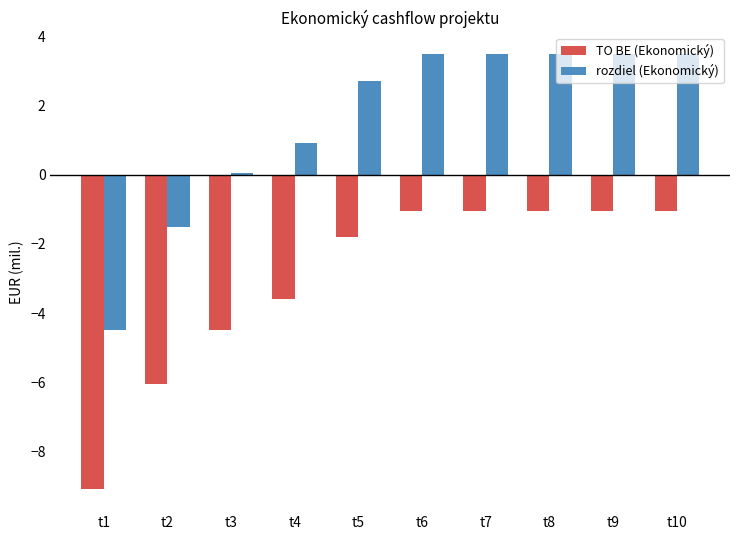

What are all the series names shown in the legend?

TO BE (Ekonomický), rozdiel (Ekonomický)